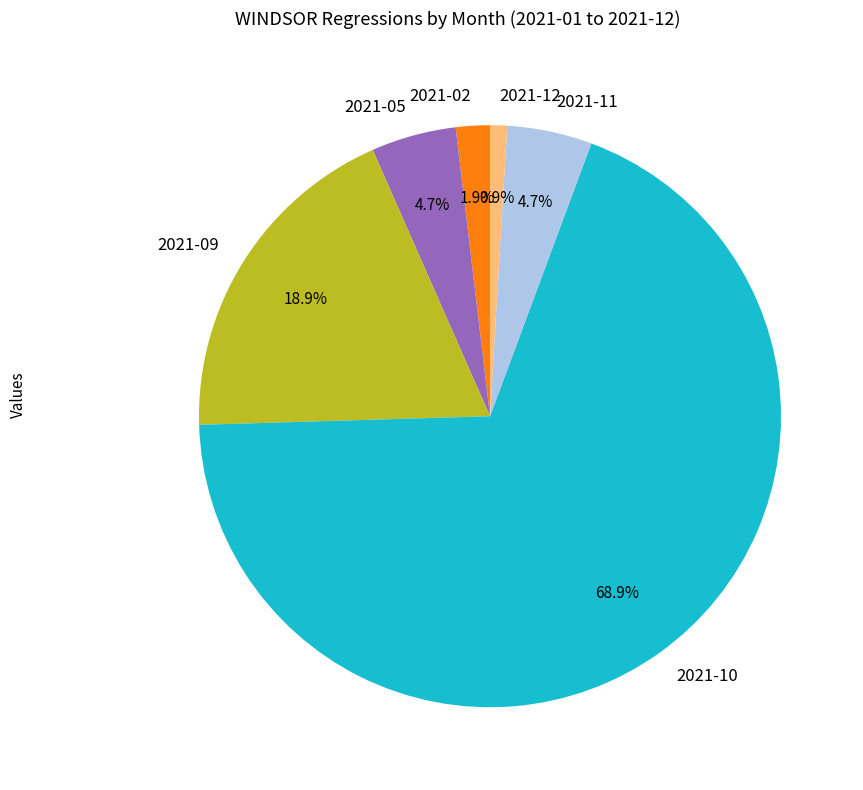

To the nearest percent, what is the difference between the largest and smallest slice percentages?

68%